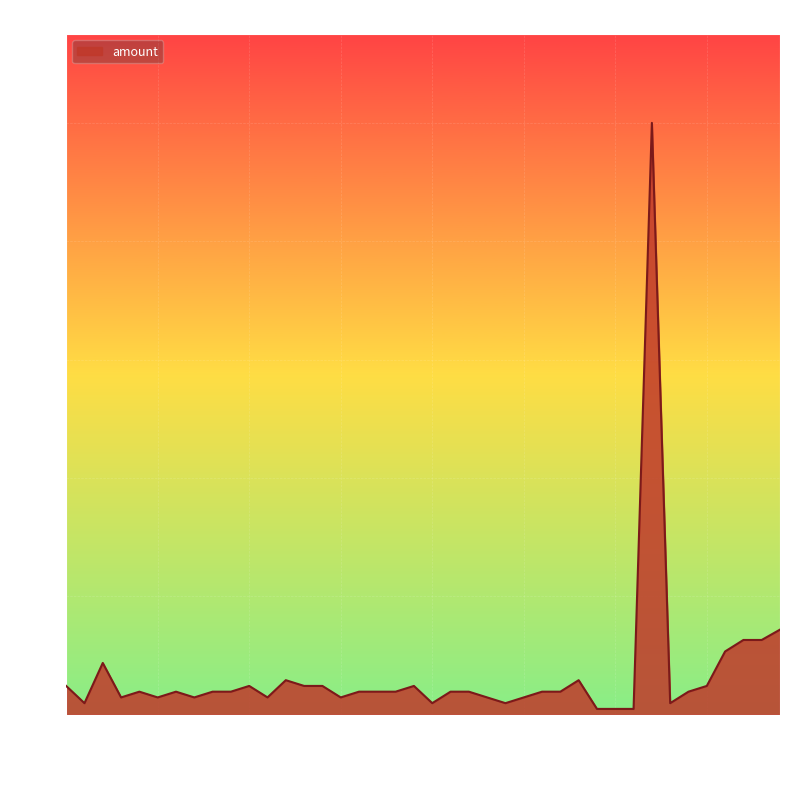

How many lines are shown in the chart?

1